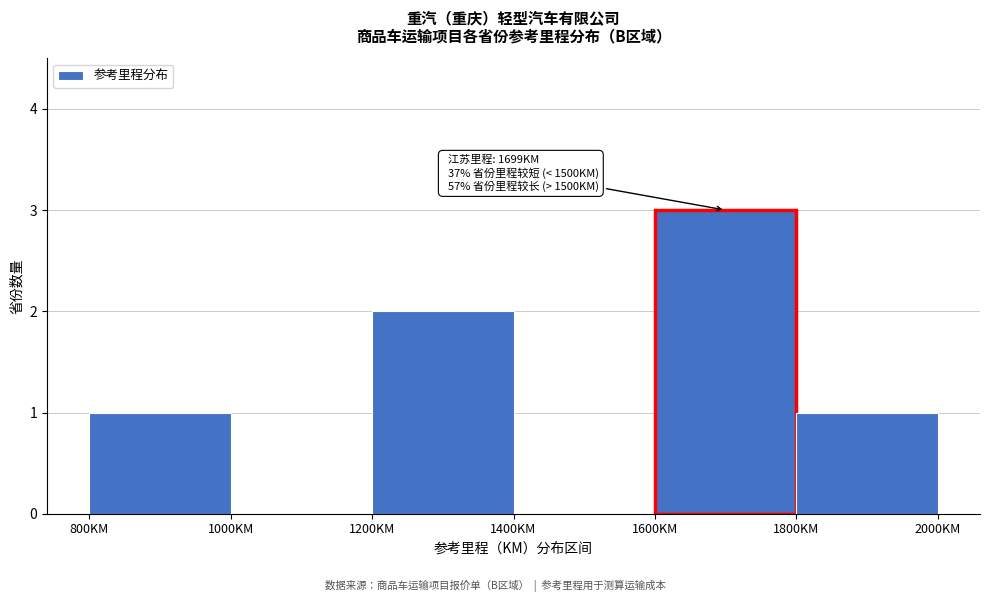

Which range on the x-axis has the tallest bar?

1600 to 1800